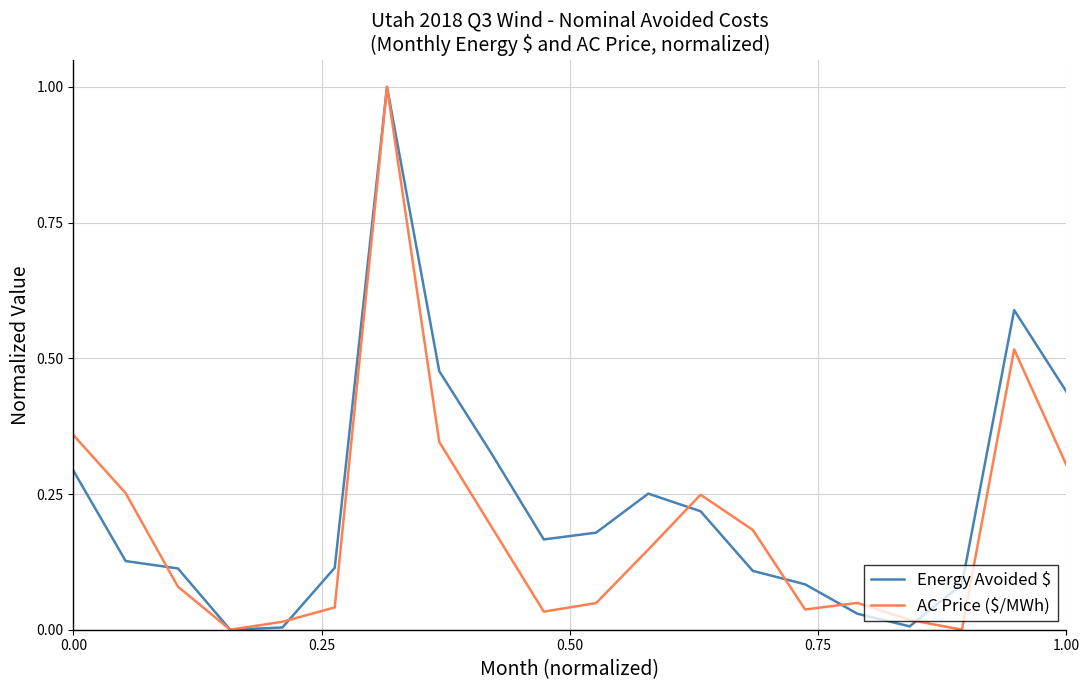

How many lines are shown in the chart?

2